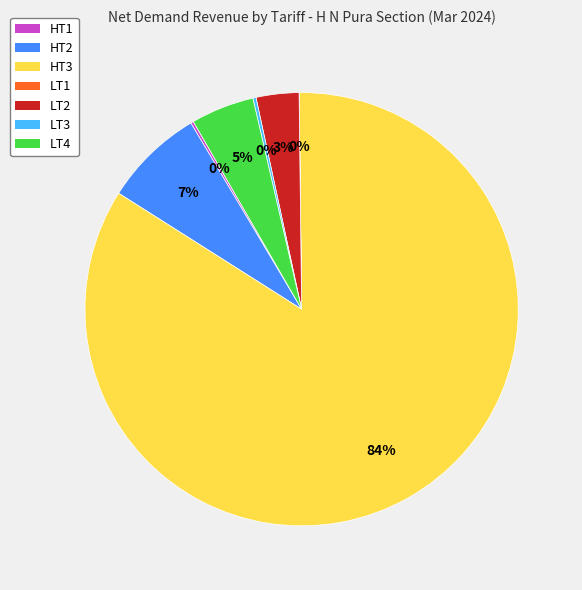

Which has a higher value, LT4 or HT2?

HT2